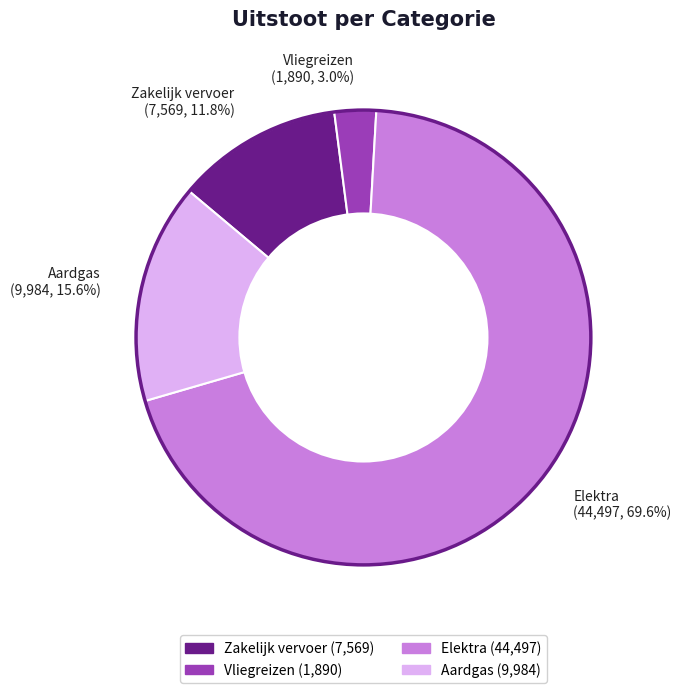

Count the number of slices in the pie.

4